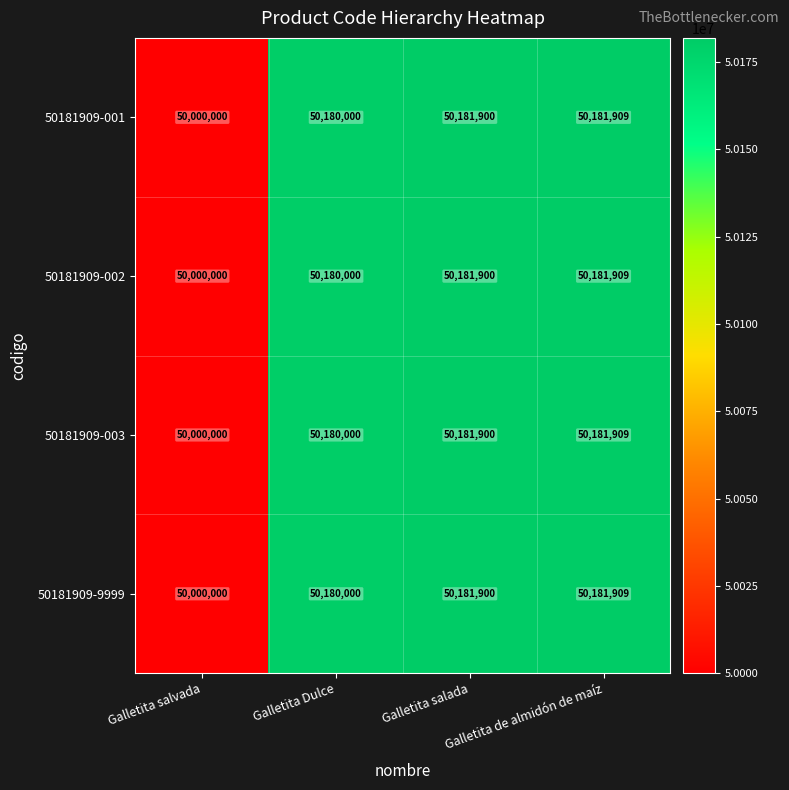

What is the lowest value of the 50181909-001 series?

50000000